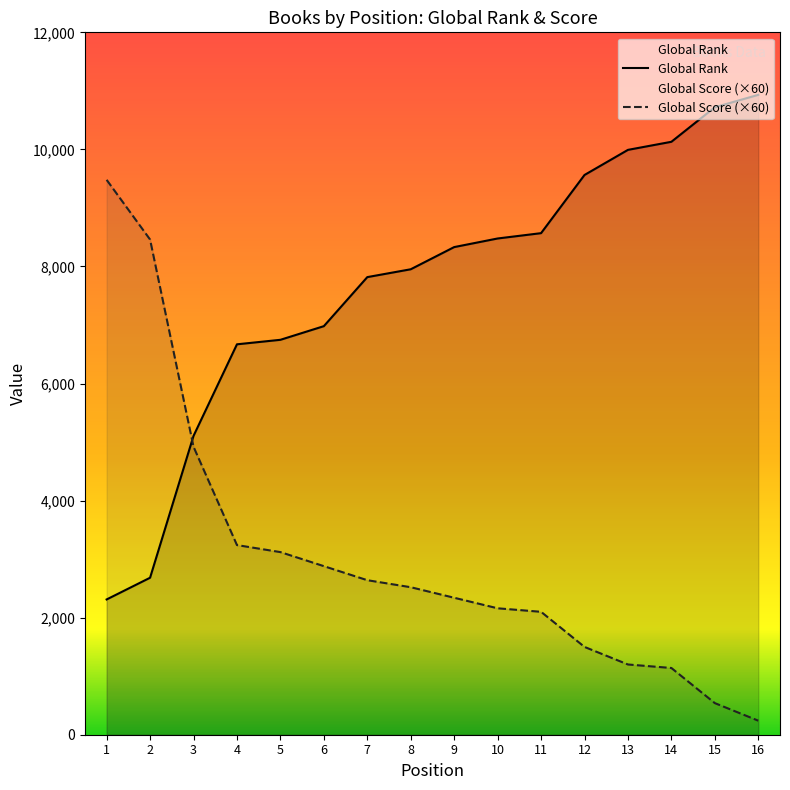

What is the spread (max minus min) of values at 10?

6318